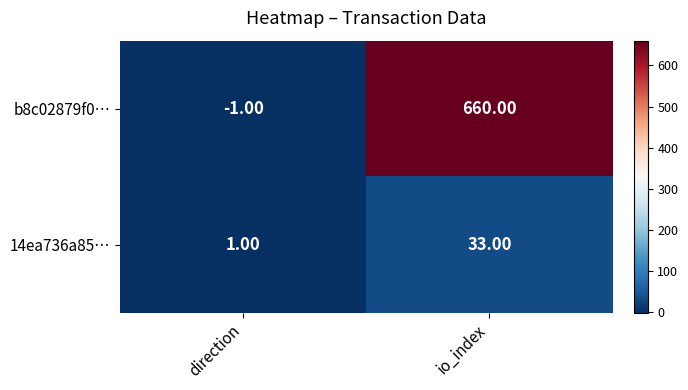

At which category is the sum across all series the highest?

io_index